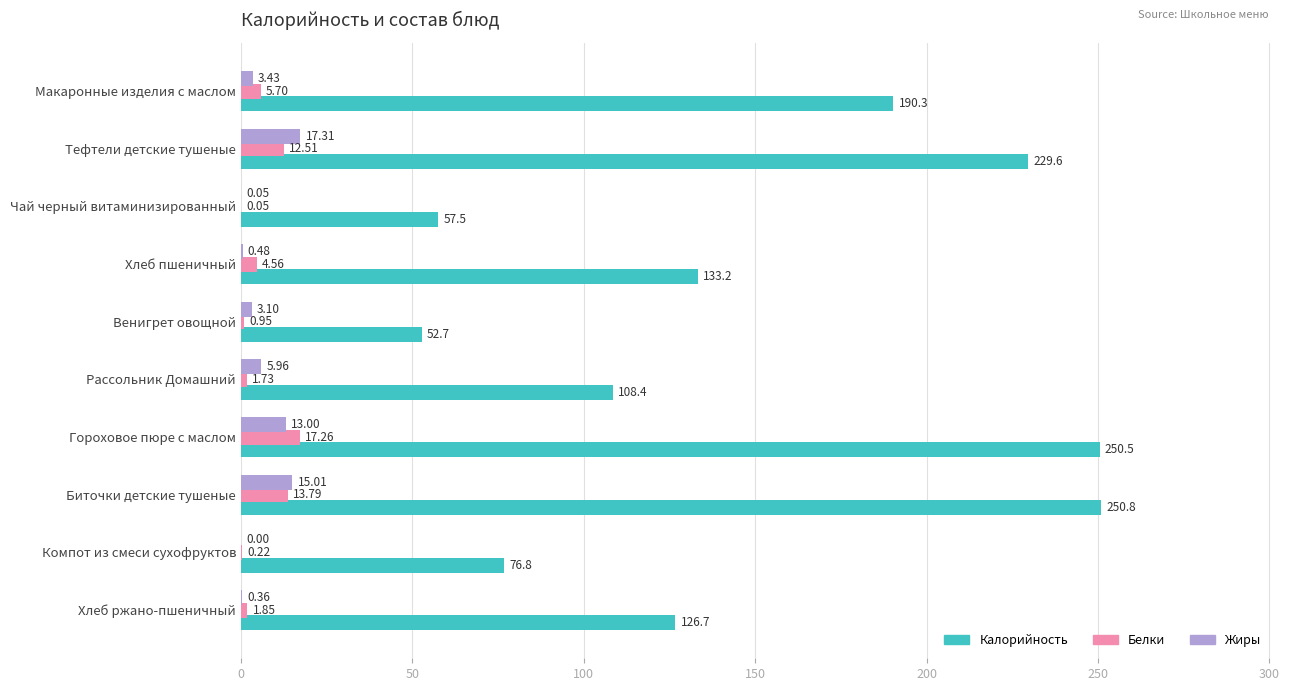

At which label is Белки closest to 8?

Макаронные изделия с маслом